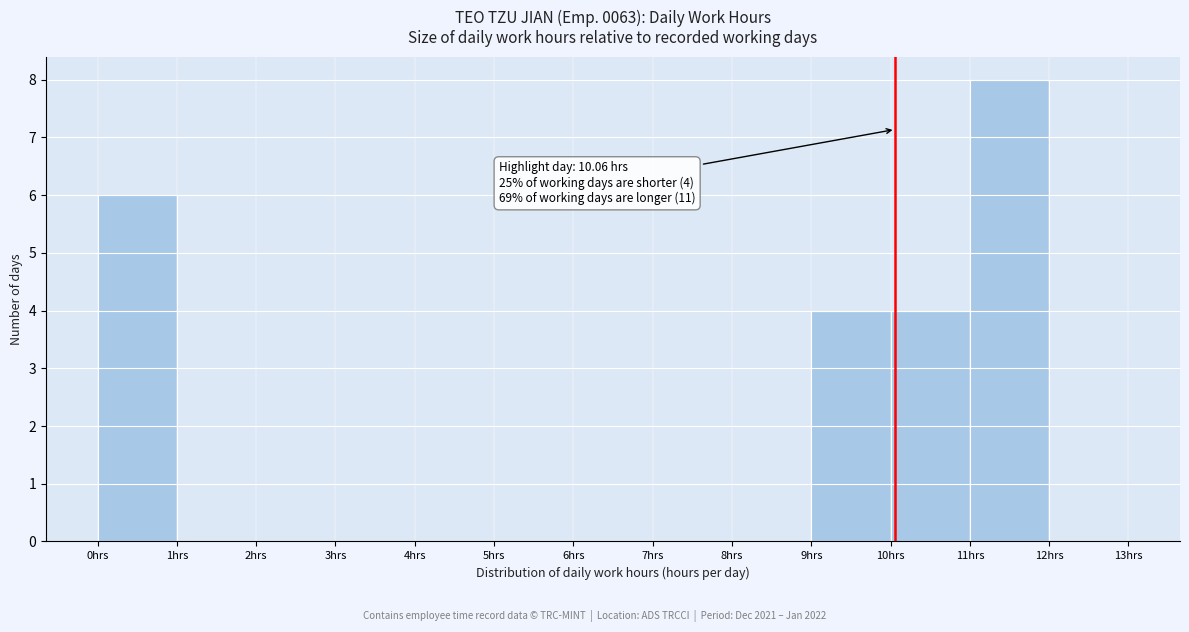

Over which range of the x-axis is the bar tallest?

11 to 12